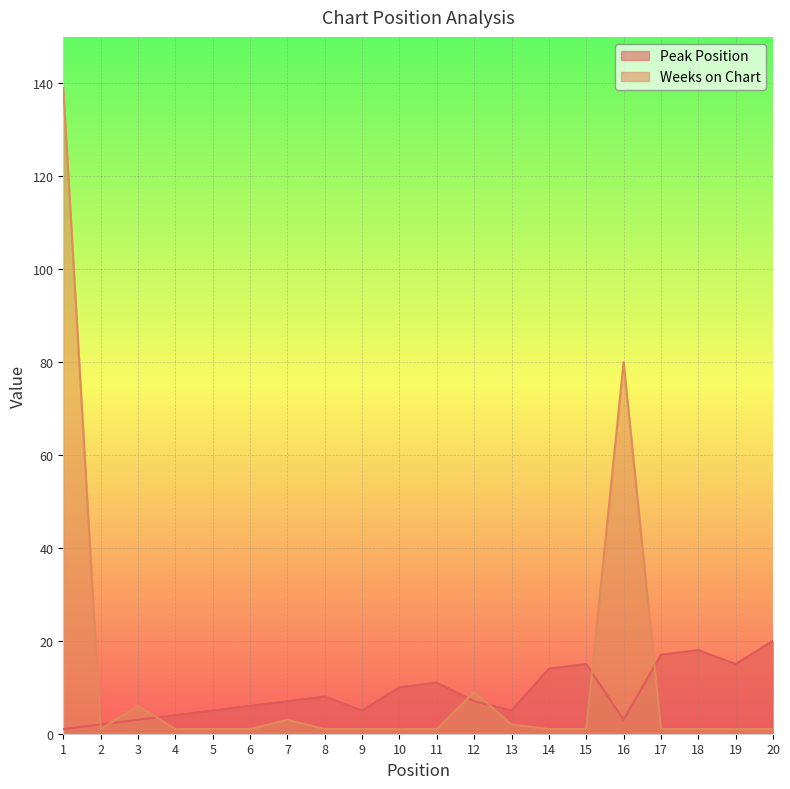

How many lines are shown in the chart?

2